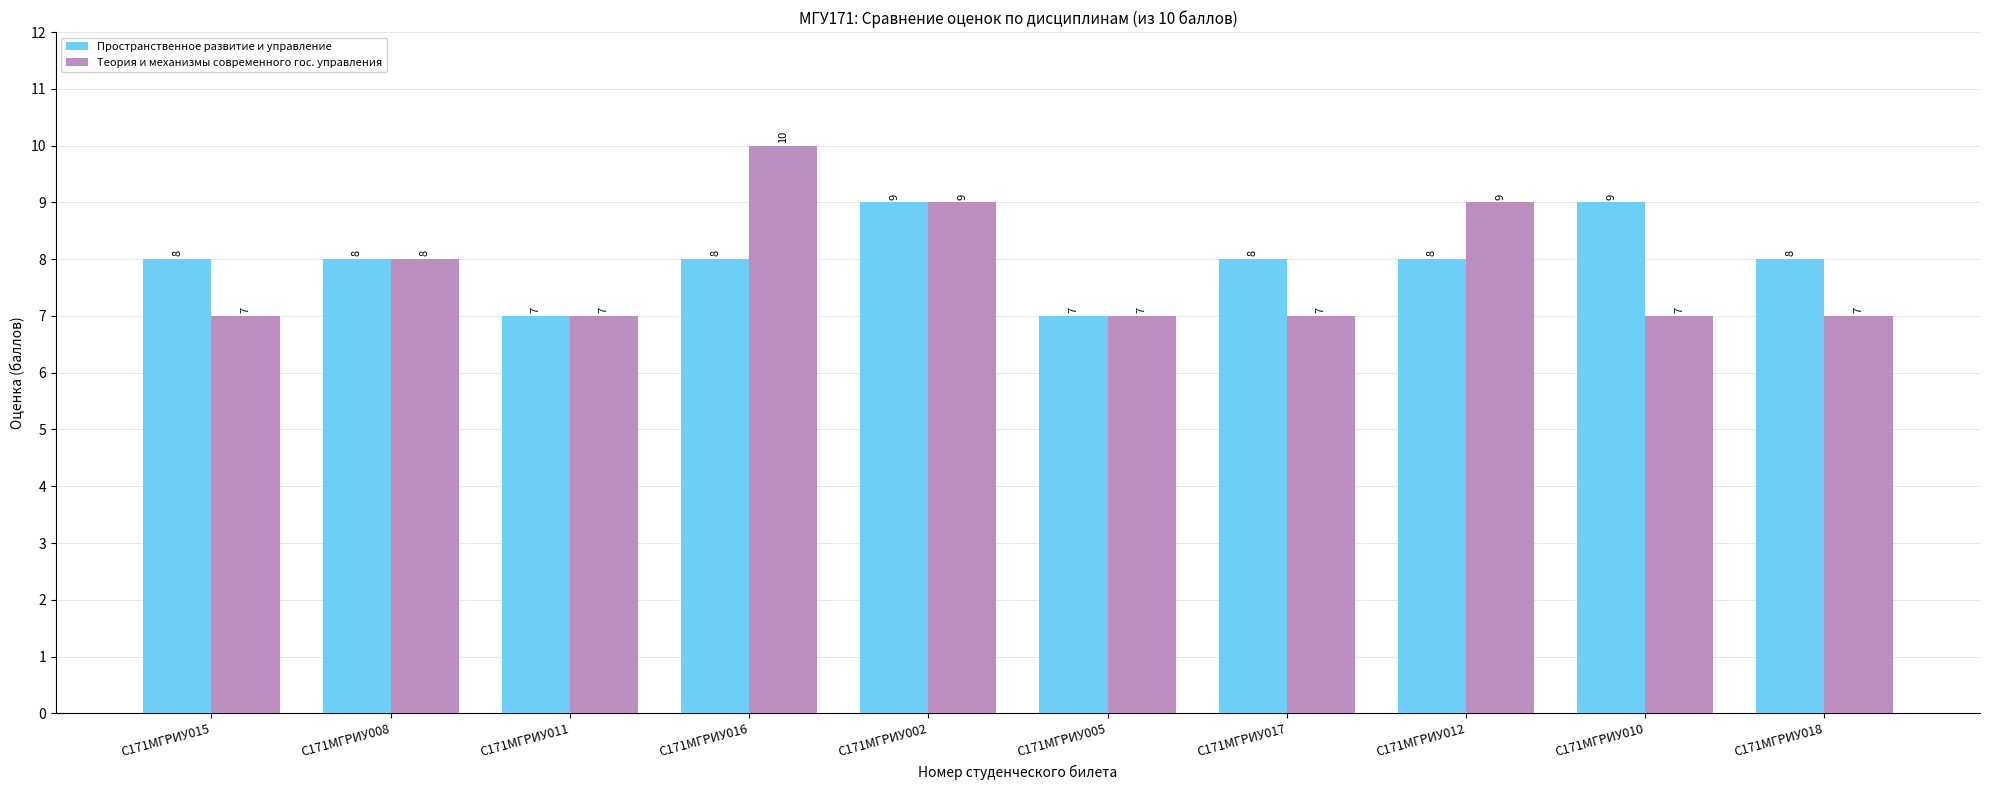

How many distinct data groups are displayed?

2